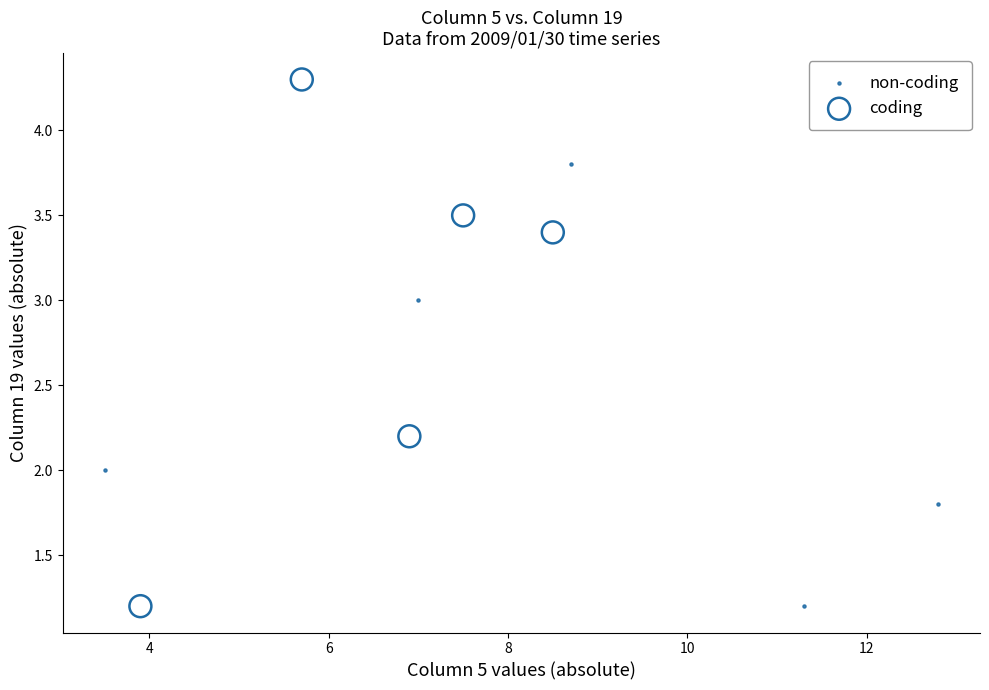

Which series reaches the maximum Y coordinate?

coding